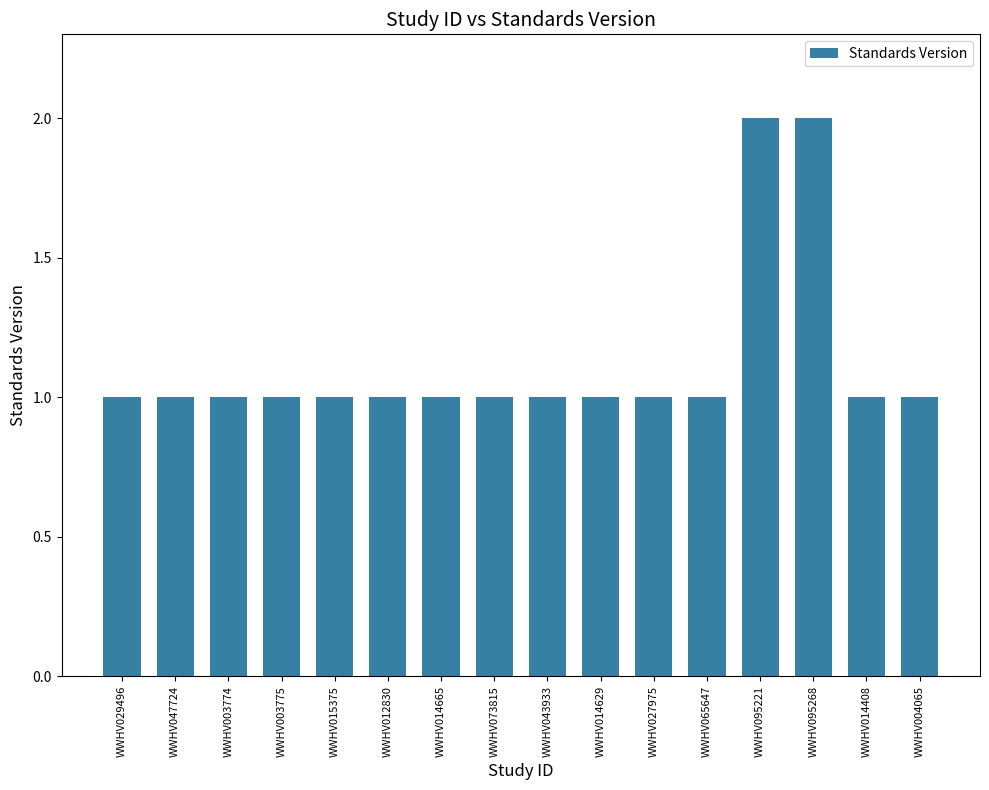

What is the average value?

1